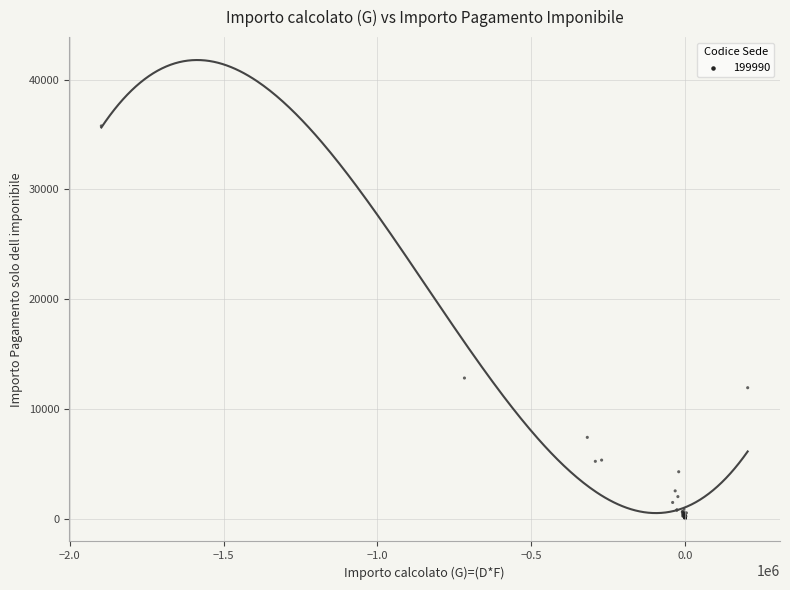

What Y value in the scatter plot is closest to 17896?

12810